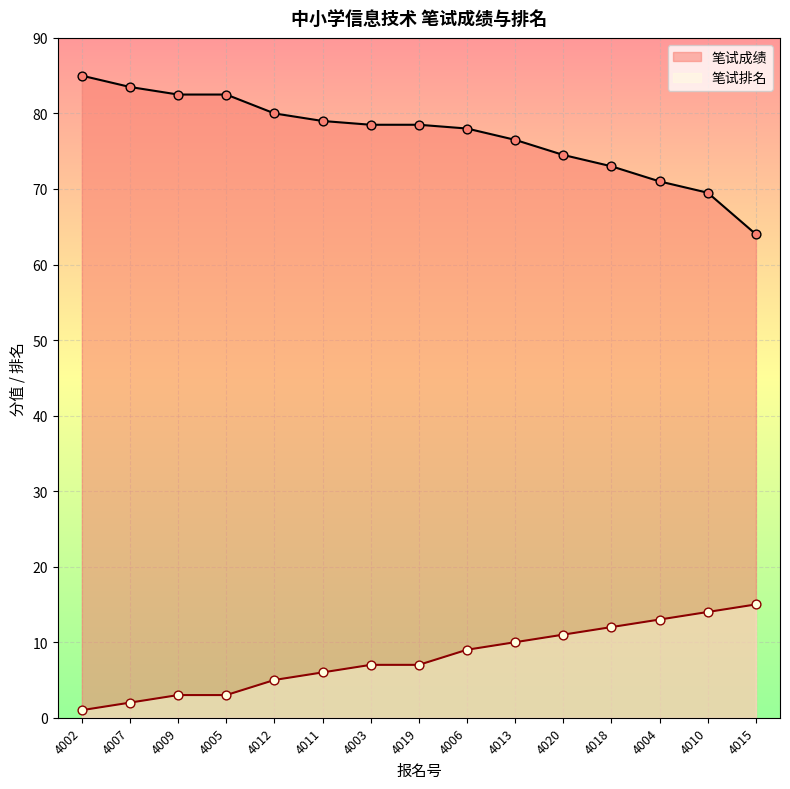

At how many categories does at least one series exceed 66?

14